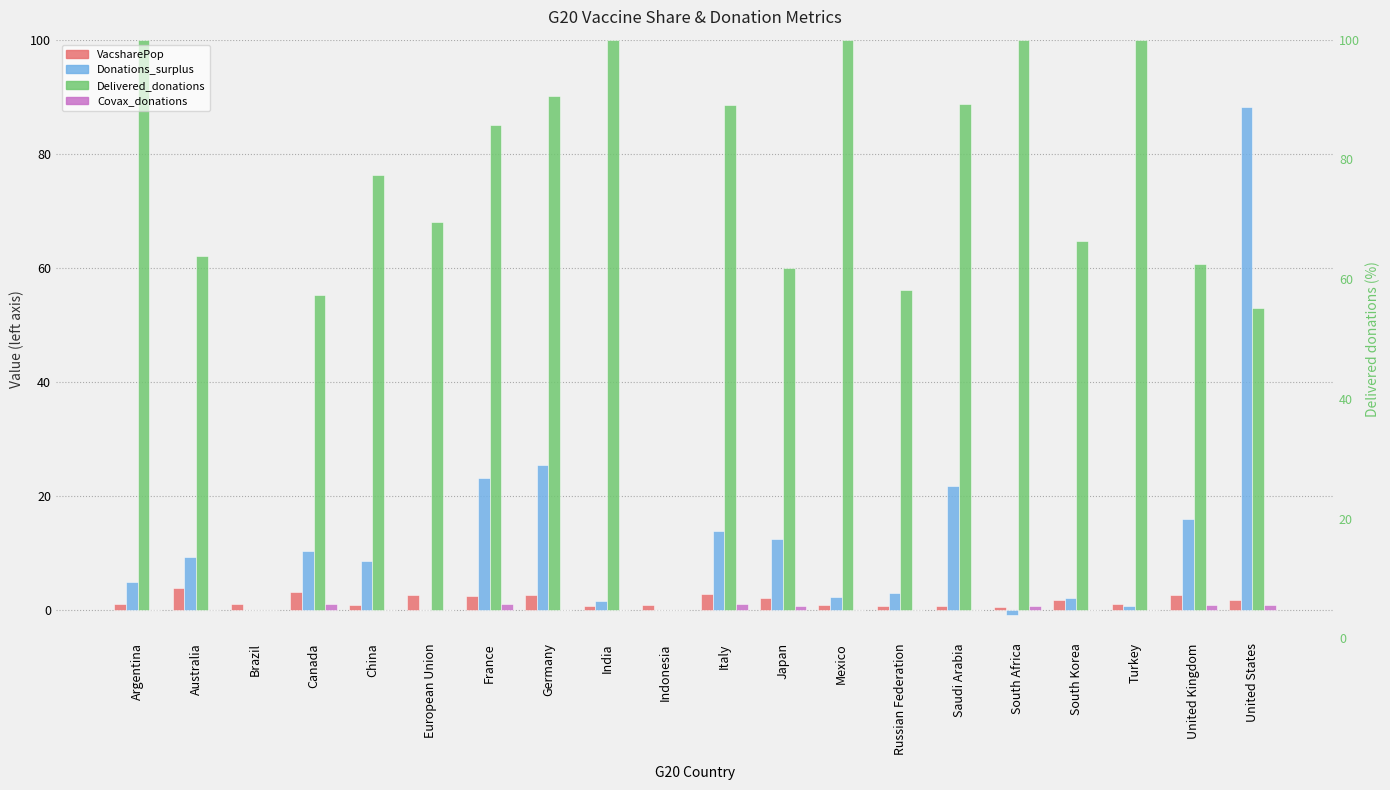

The VacsharePop series shows 2.6 at South Korea. True or false?

False